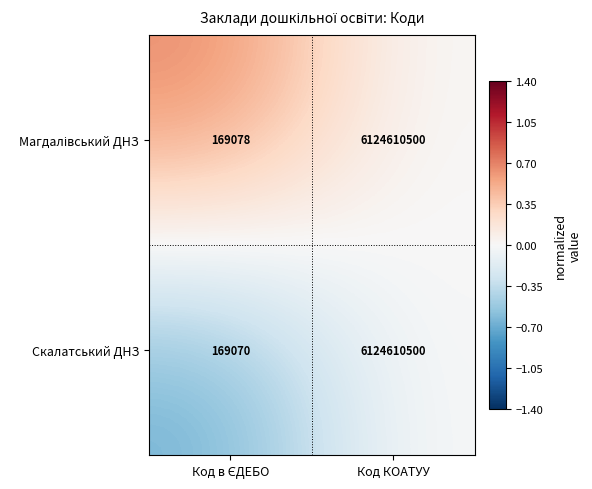

Which series has the widest spread of values?

Скалатський ДНЗ